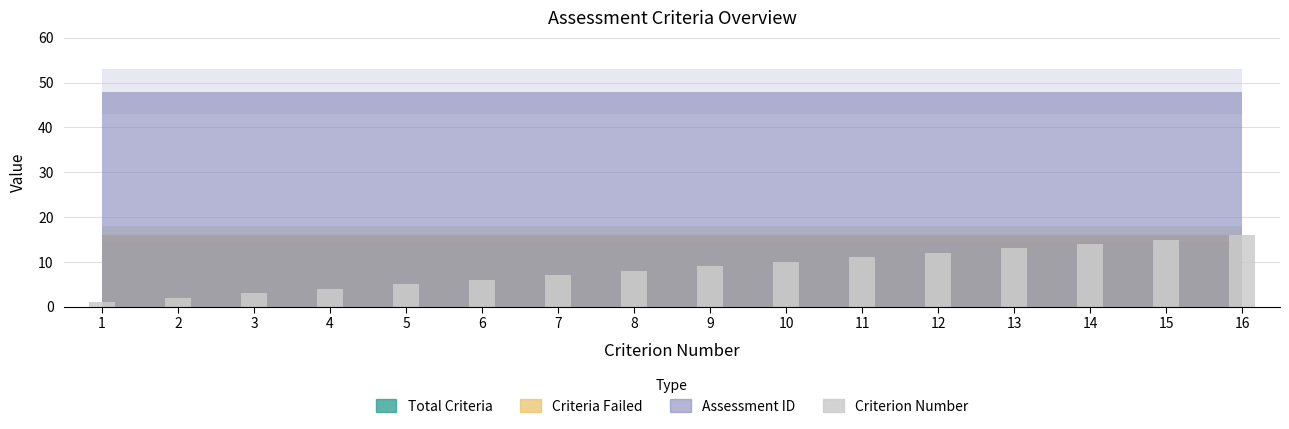

What is the greatest value displayed?

16